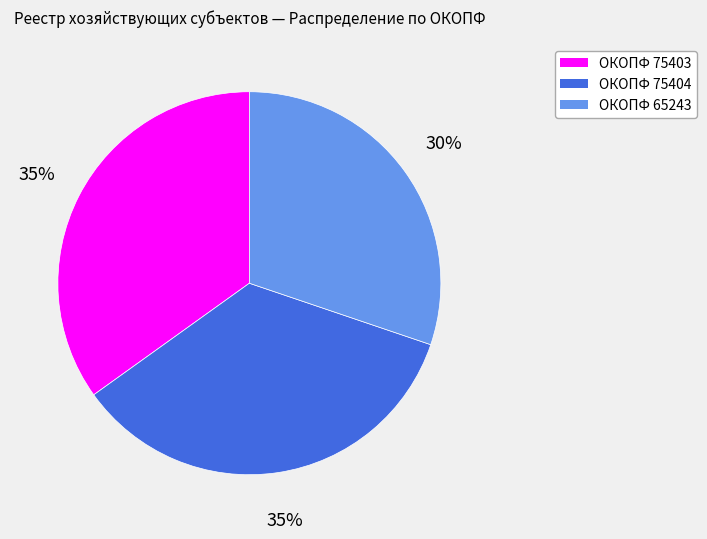

What is the smallest slice in the pie chart?

ОКОПФ 65243